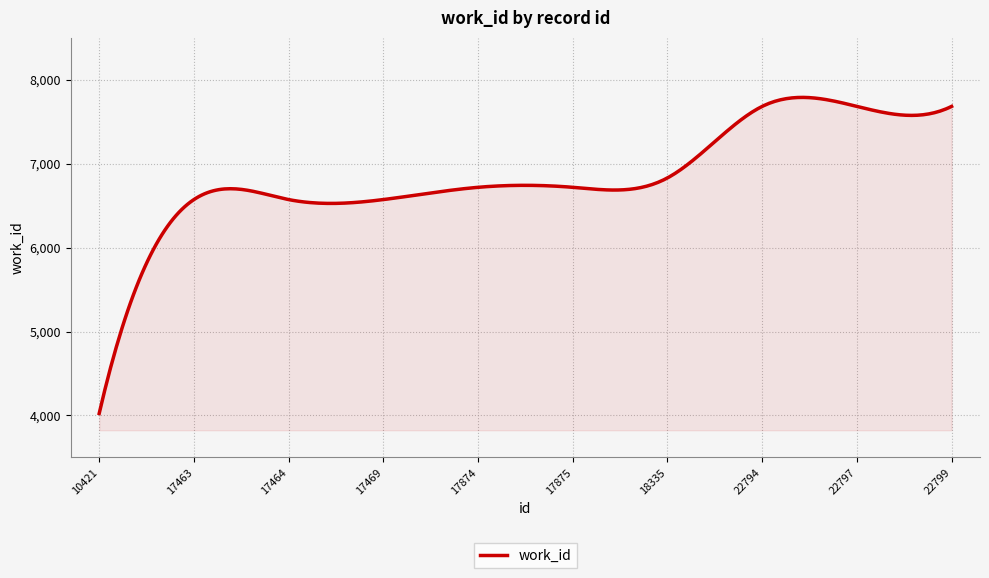

What is the difference between the maximum and minimum values?

3765.1